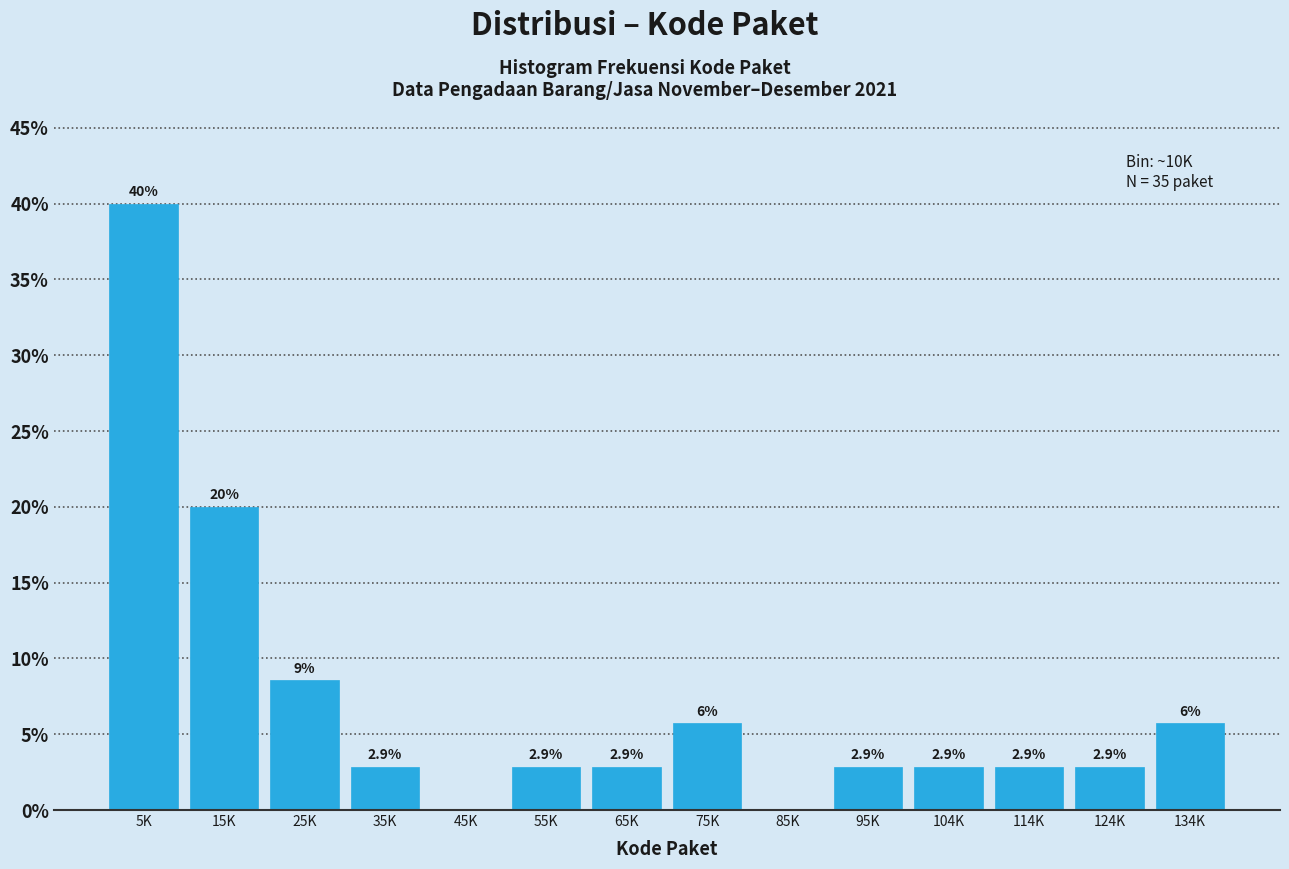

Reading left to right, what are all the values shown in this chart?

5K=40.0	15K=20.0	25K=8.6	35K=2.9	45K=0.0	55K=2.9	65K=2.9	75K=5.7	85K=0.0	95K=2.9	104K=2.9	114K=2.9	124K=2.9	134K=5.7